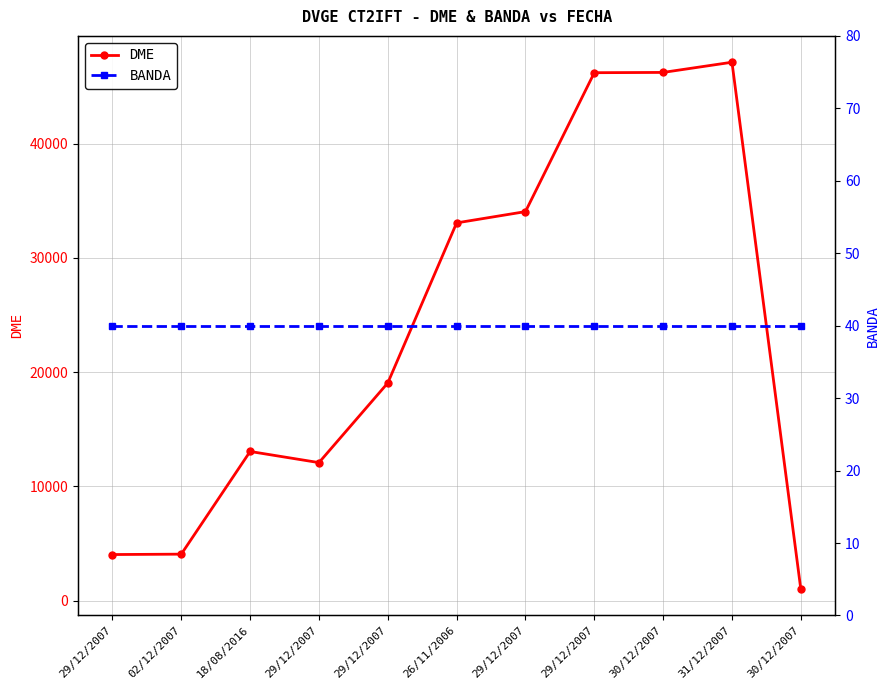

What is the label of the 8th point from the right?

29/12/2007